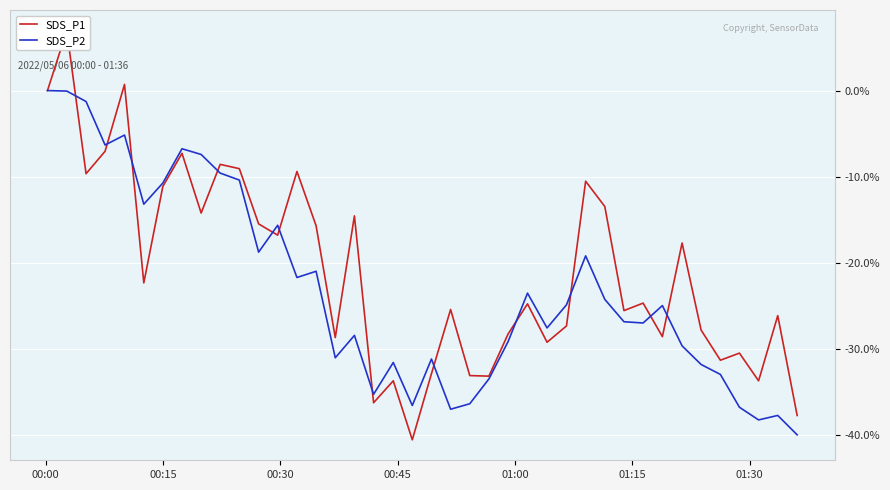

True or false: SDS_P1 has more than 0 interior local peaks.

True